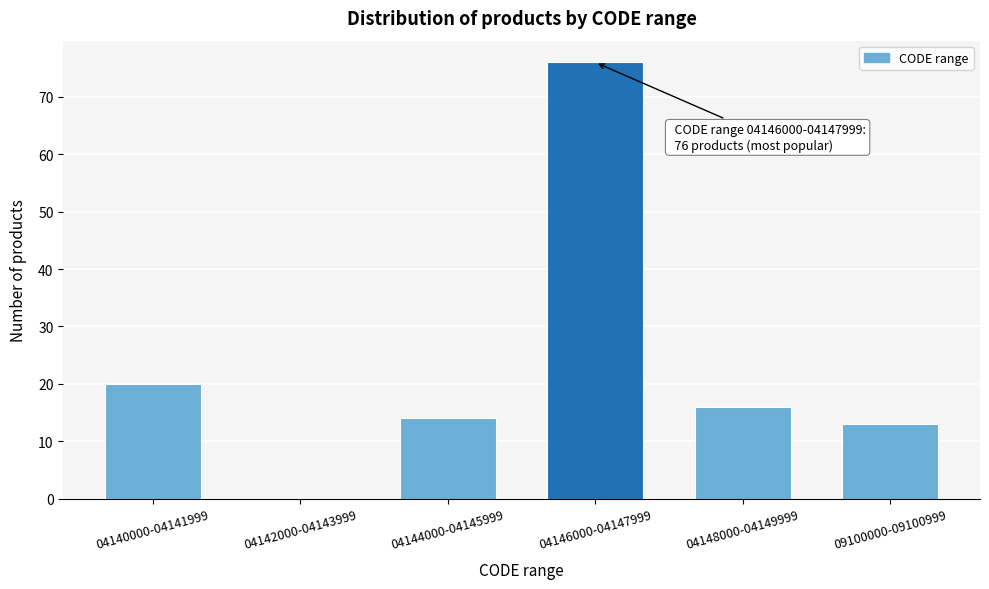

Reading left to right, list all the values displayed in this chart.

04140000-04141999=20	04142000-04143999=0	04144000-04145999=14	04146000-04147999=76	04148000-04149999=16	09100000-09100999=13